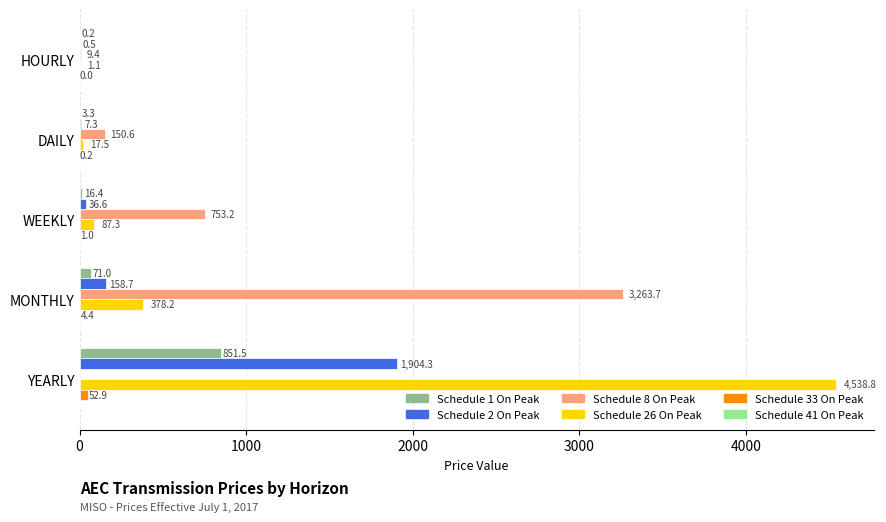

Which series has the widest spread of values?

Schedule 26 On Peak